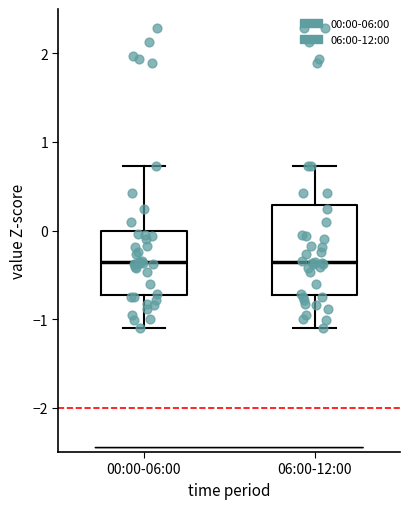

Reading left to right, read every box against the y-axis: the position of its median line, the range the box covers, and the ends of its whiskers. The values are not printed on the chart, so give them approximately, as read against the axis.

00:00-06:00: median -0.4, box -0.7 to 0.0, whiskers -1.1 to 0.7
06:00-12:00: median -0.4, box -0.7 to 0.3, whiskers -1.1 to 0.7